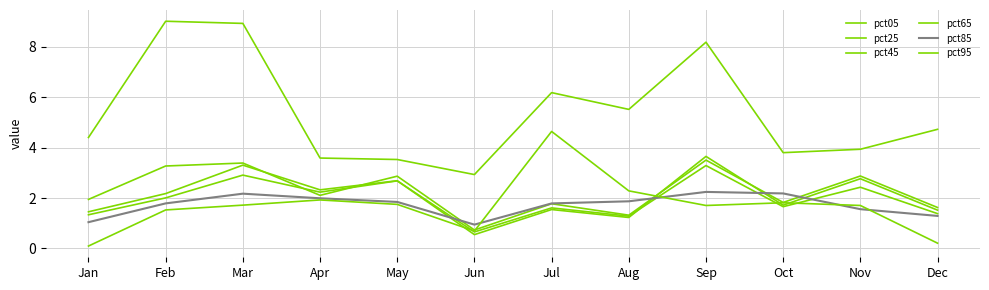

Between Jun and Mar, which is larger?

Mar